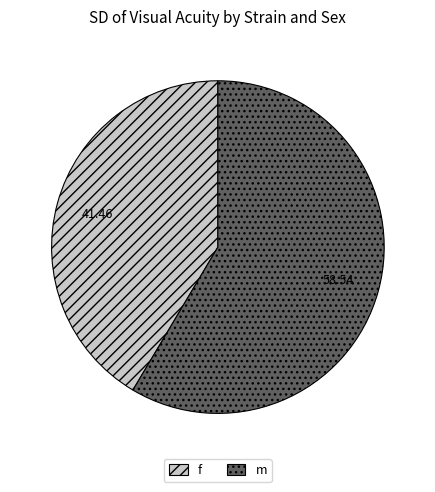

Which slice is the smallest?

f